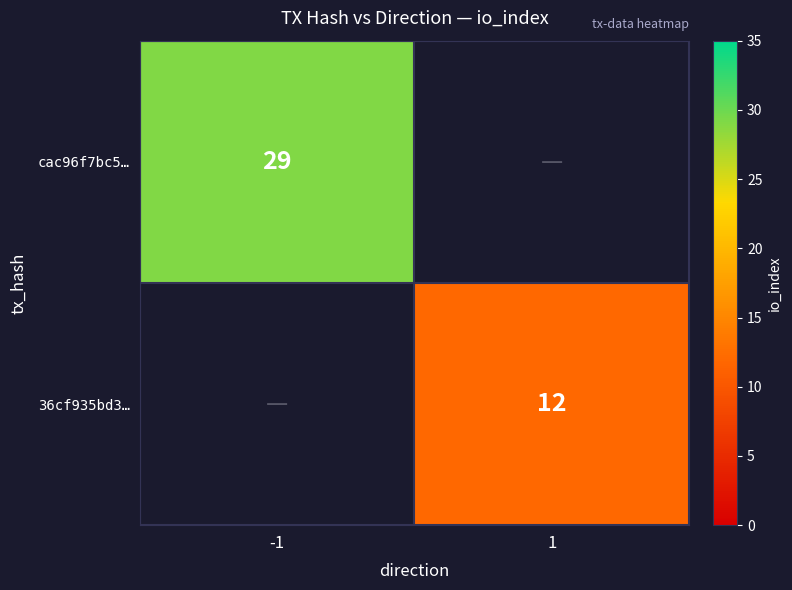

True or false: cac96f7bc5… has a value of 44 at -1.

False